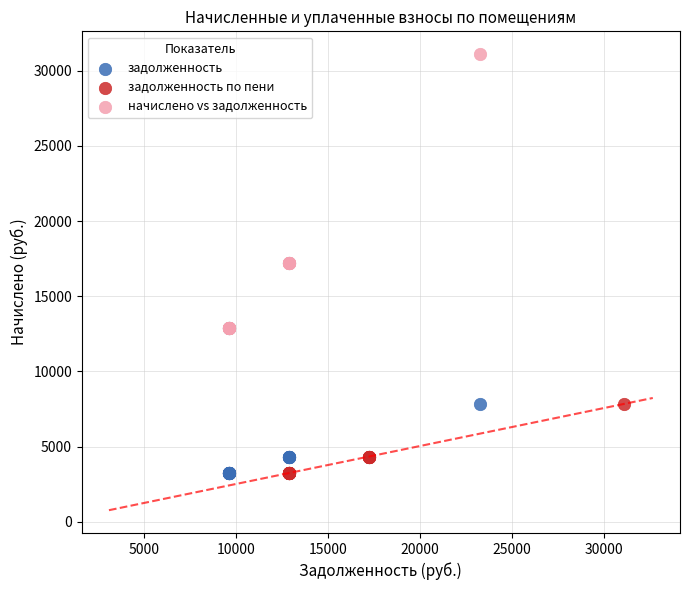

Which series contains the highest Y value?

начислено vs задолженность